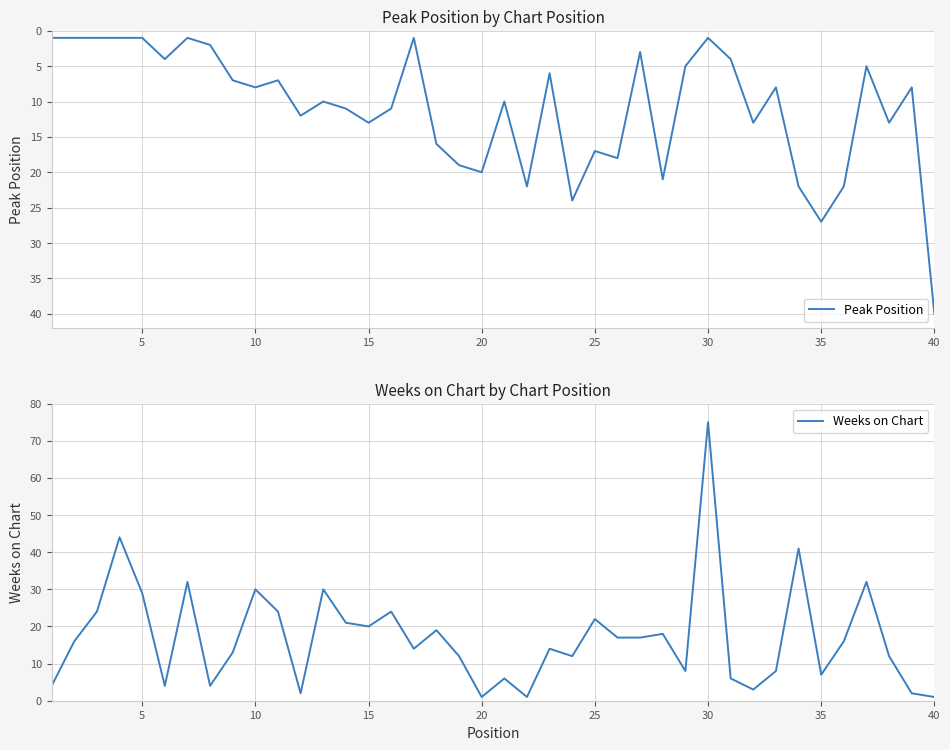

True or false: Weeks on Chart and Peak Position cross at least once.

True